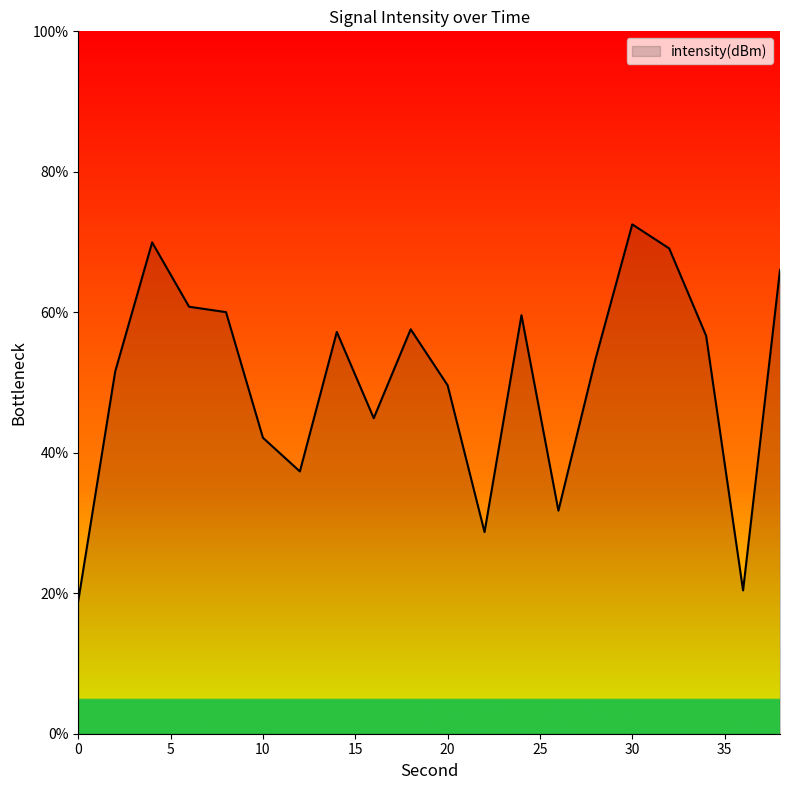

What is the minimum value shown in the chart?

18.9